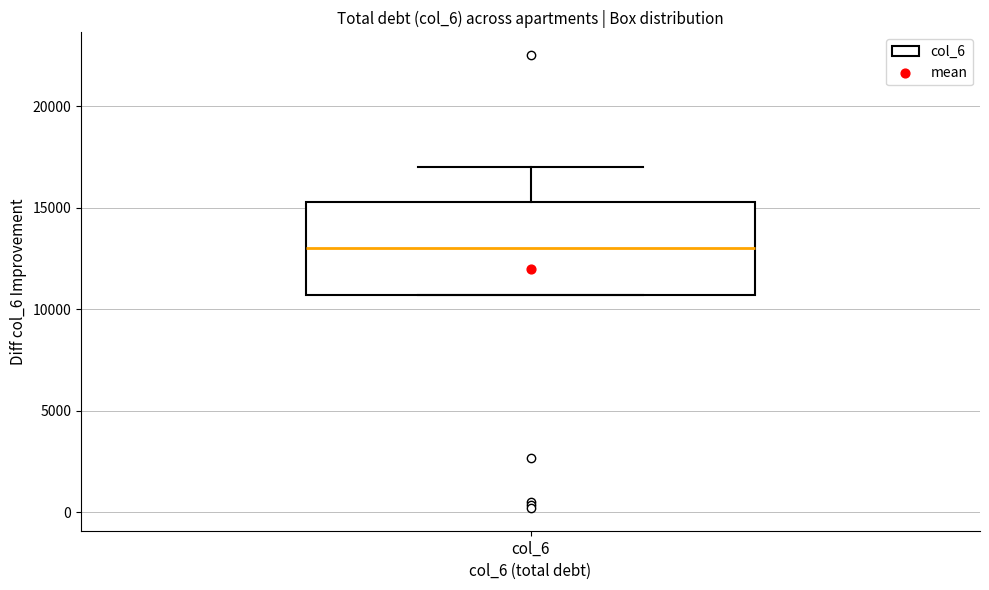

Where is the upper edge of the box for col_6 on the y-axis? The values are not printed on the chart, so give them approximately, as read against the axis.

15500